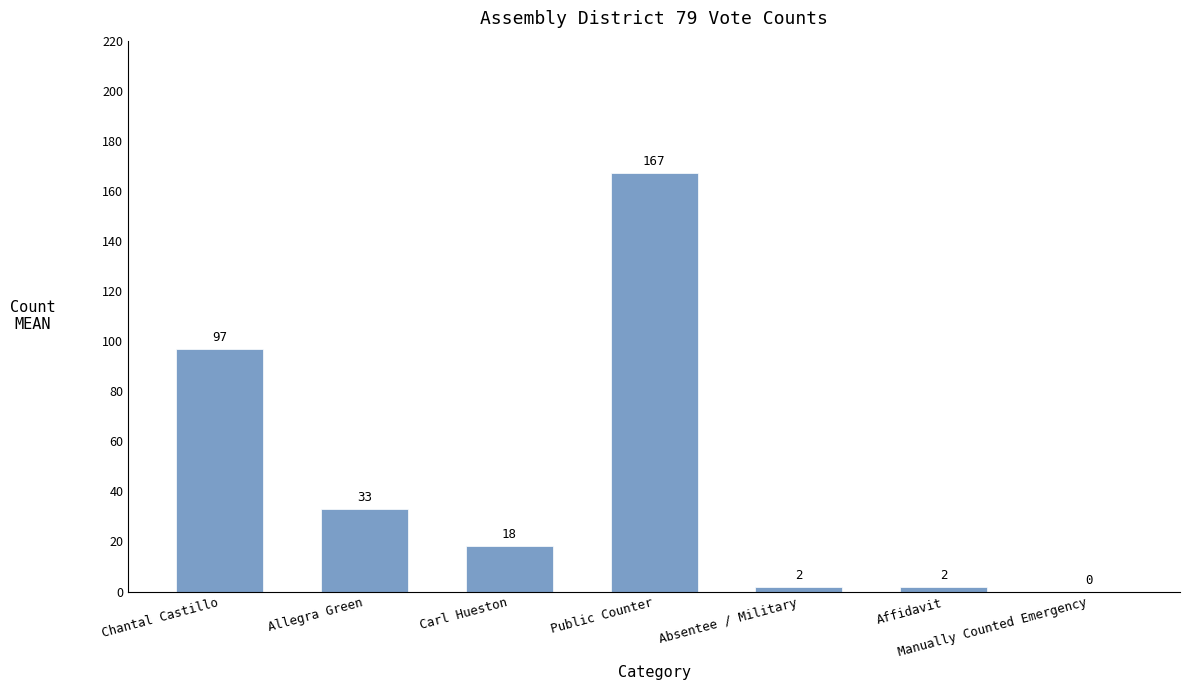

The value at Allegra Green is 33. True or false?

True